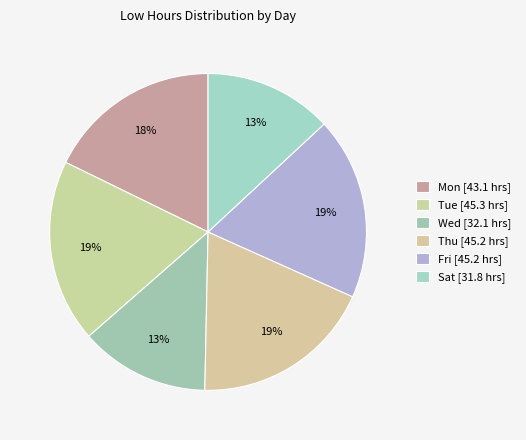

How many segments does this pie chart have?

6